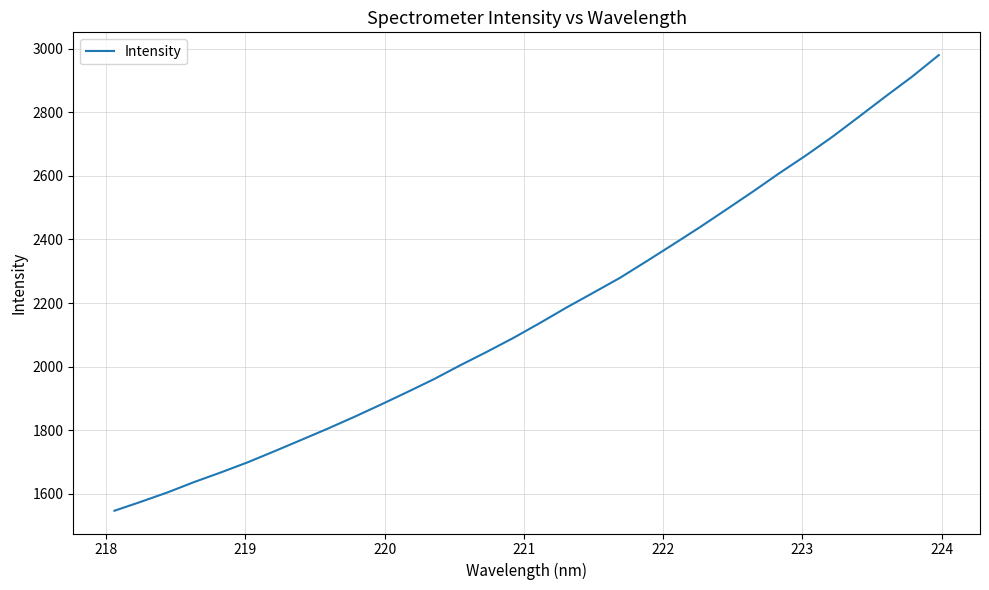

What is the difference between the maximum and minimum values?

1432.9